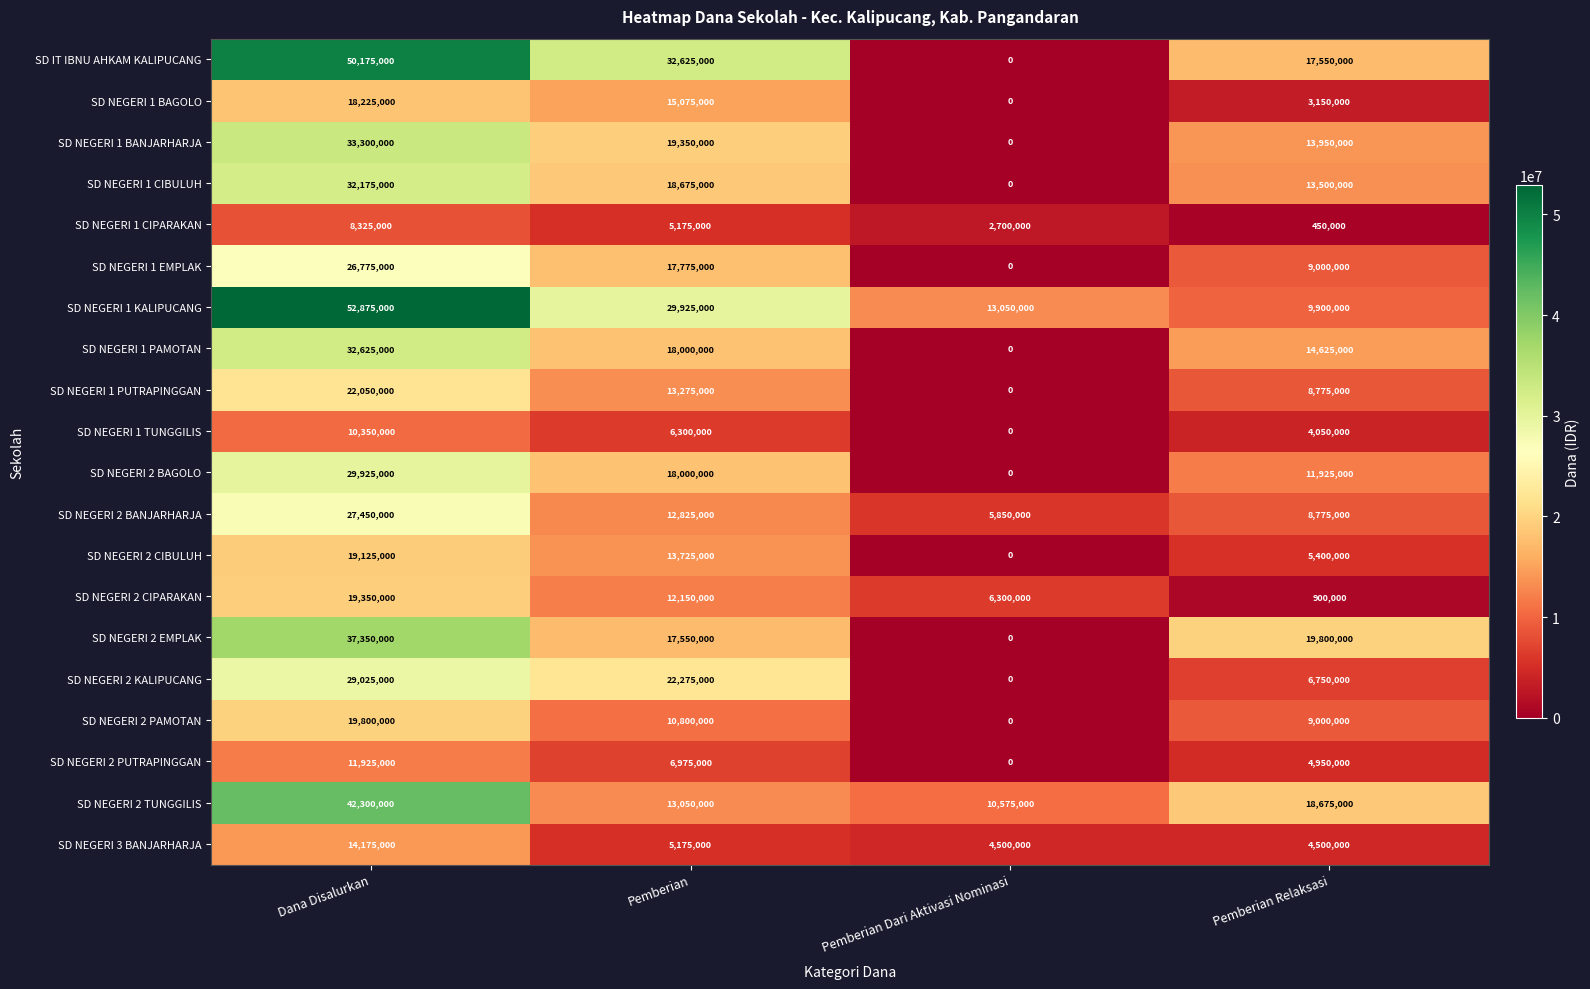

Where does the SD NEGERI 2 TUNGGILIS series first go above 18675000?

Dana Disalurkan